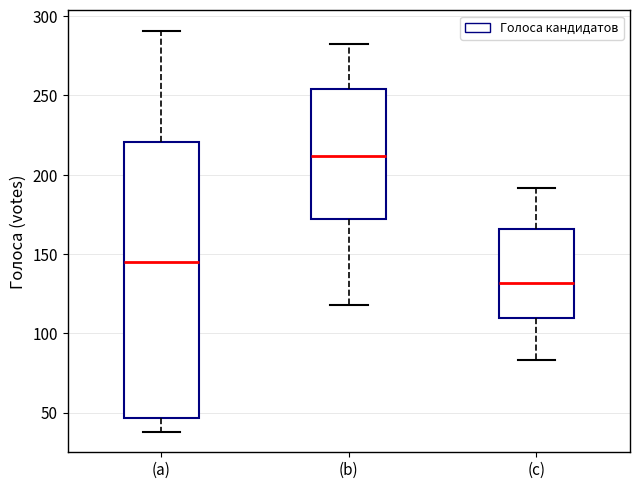

Which box's median line is the lowest?

(c)